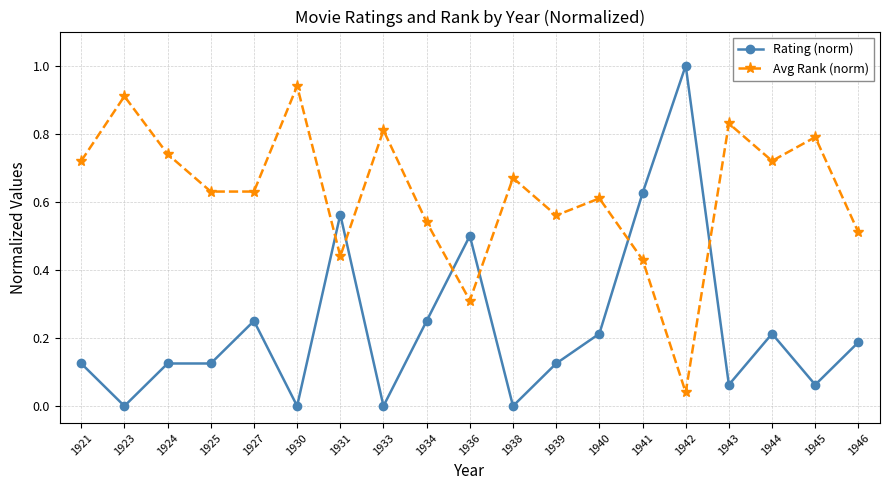

What is the difference between the maximum and minimum values in the Rating (norm) series?

1.0